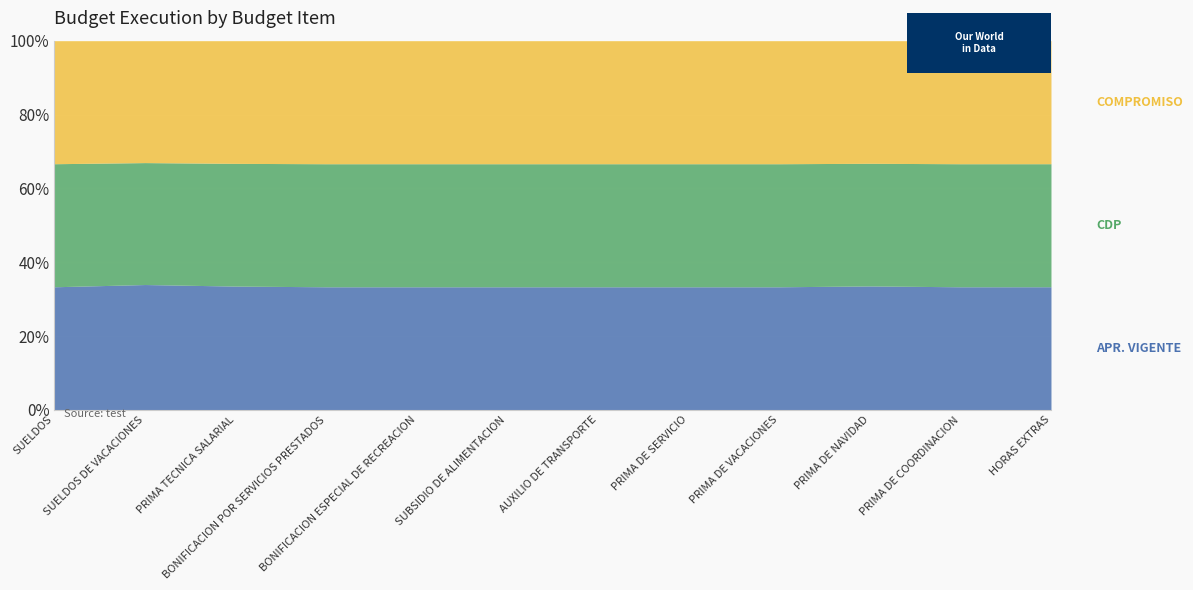

True or false: CDP and APR. VIGENTE intersect in this chart.

False